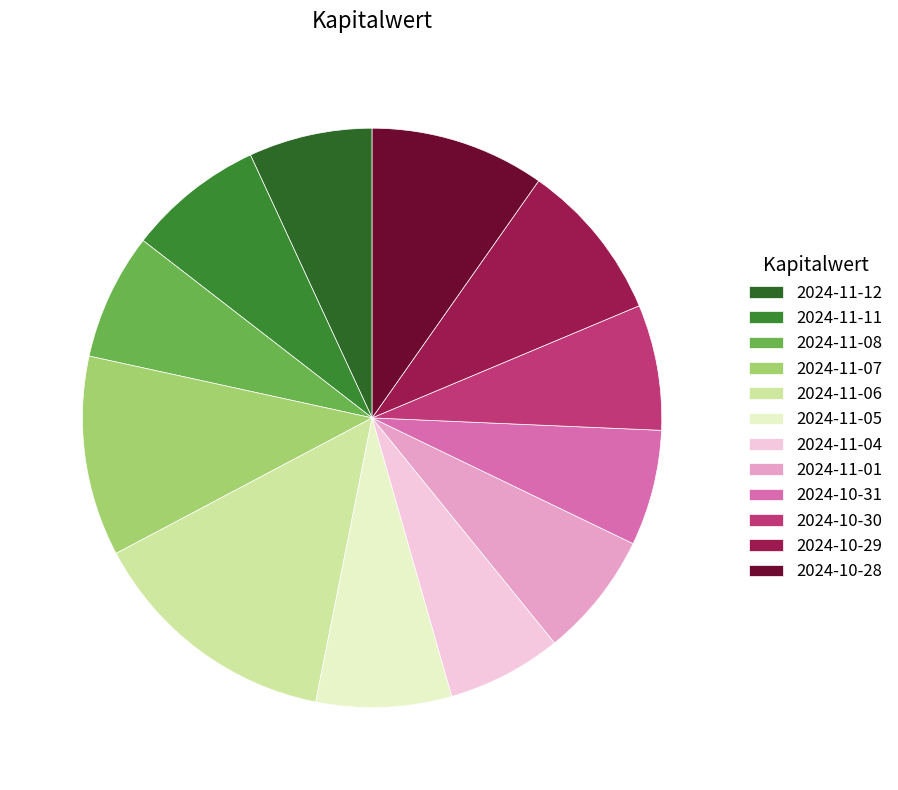

Does 2024-11-04 account for over 50% of the chart?

No